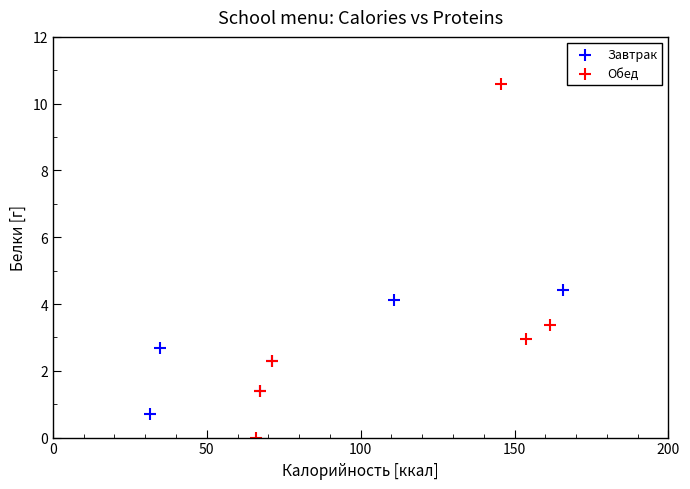

Which series contains the highest Y value?

Обед